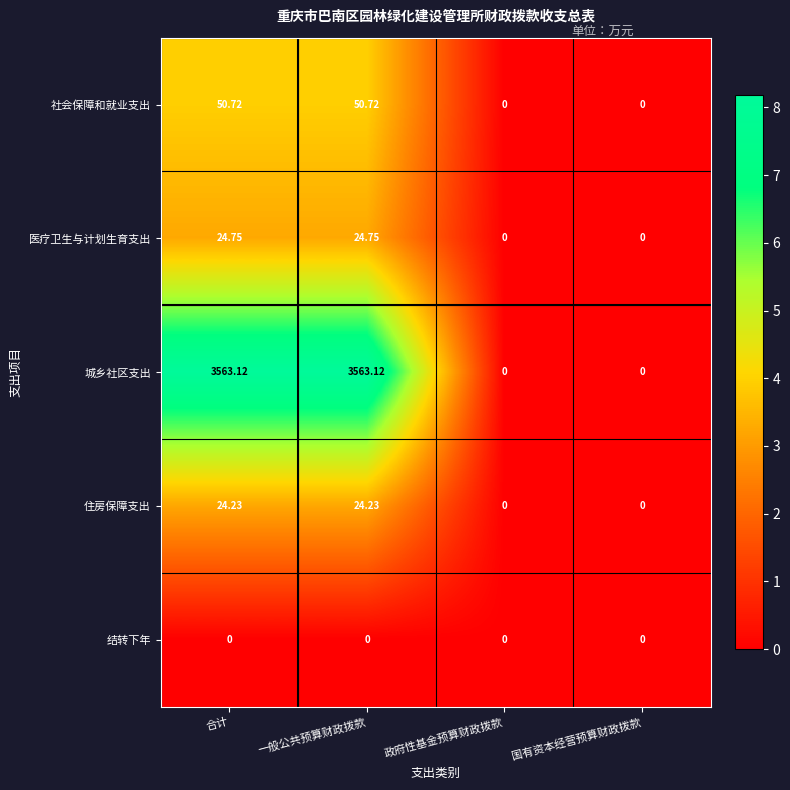

At how many categories does at least one series exceed 1?

2